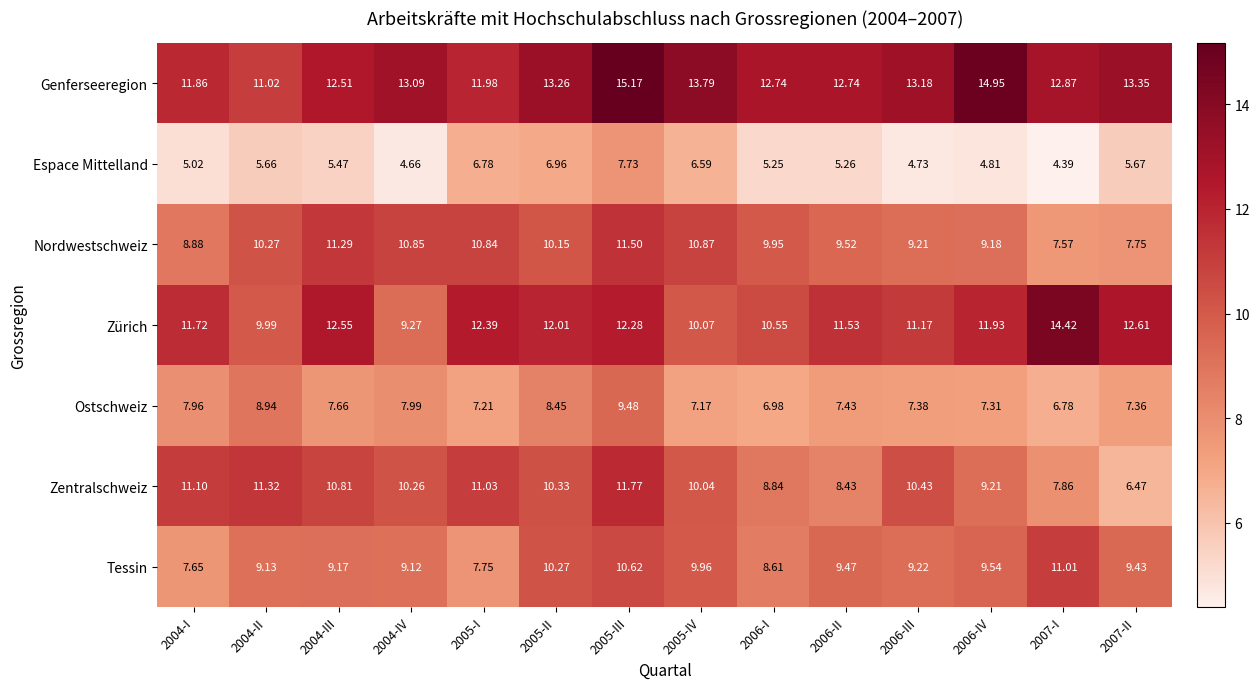

List the series in order of their peak value, lowest first.

Espace Mittelland, Ostschweiz, Tessin, Nordwestschweiz, Zentralschweiz, Zürich, Genferseeregion